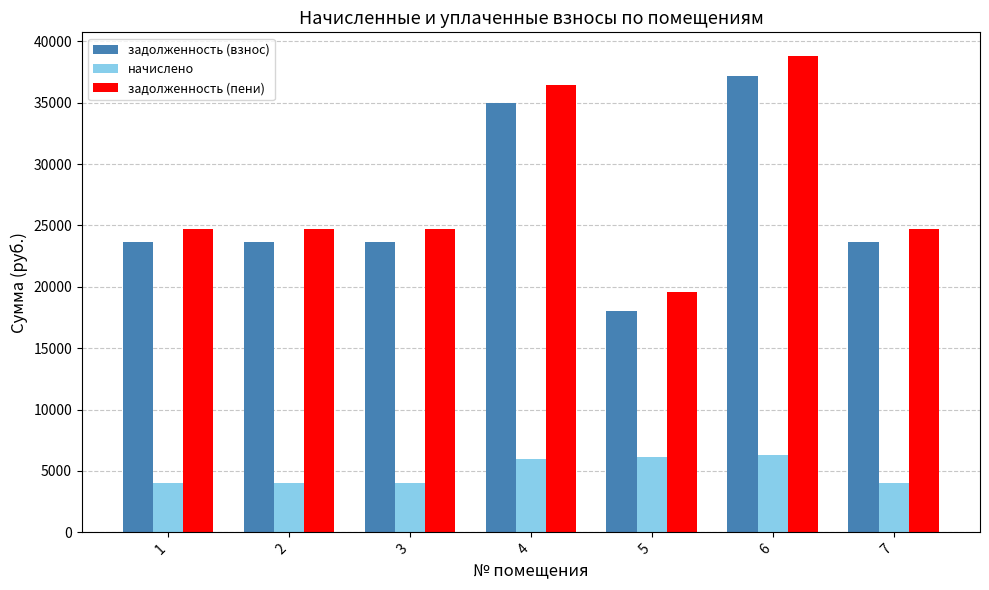

Which label corresponds to the largest value in the chart?

6